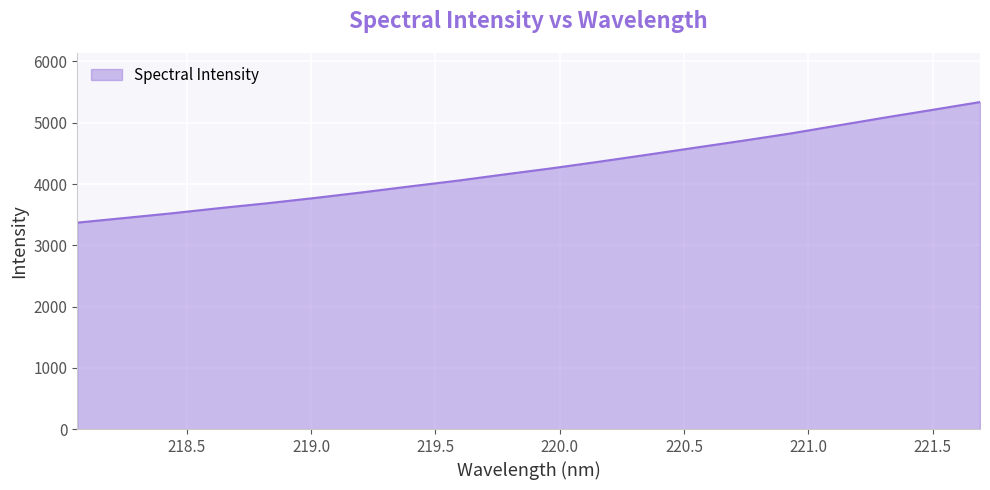

What is the smallest value displayed?

3369.5